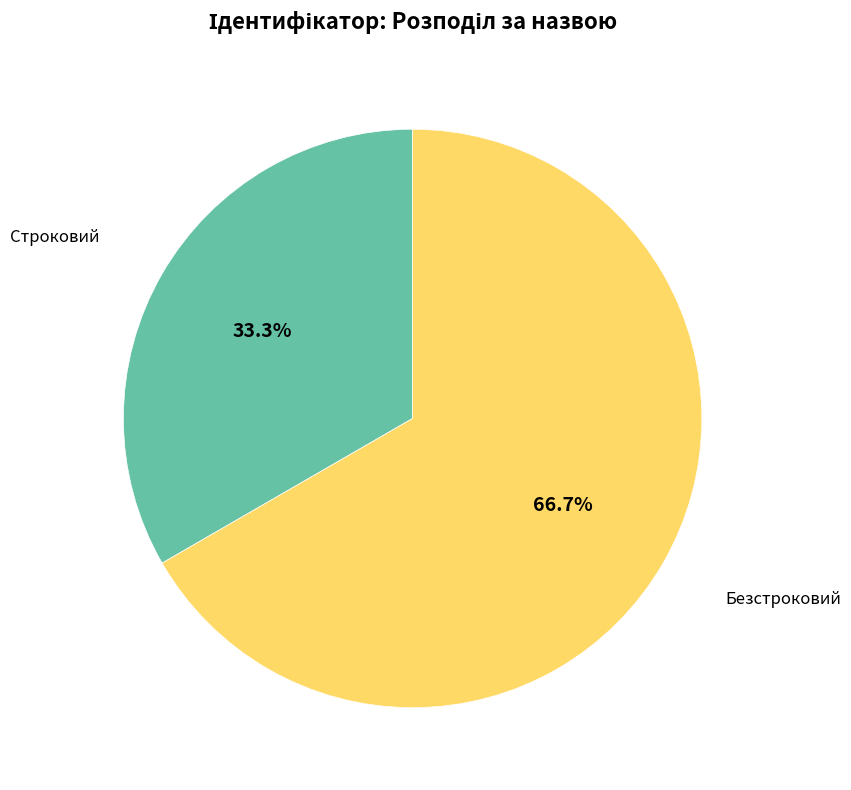

How many segments does this pie chart have?

2